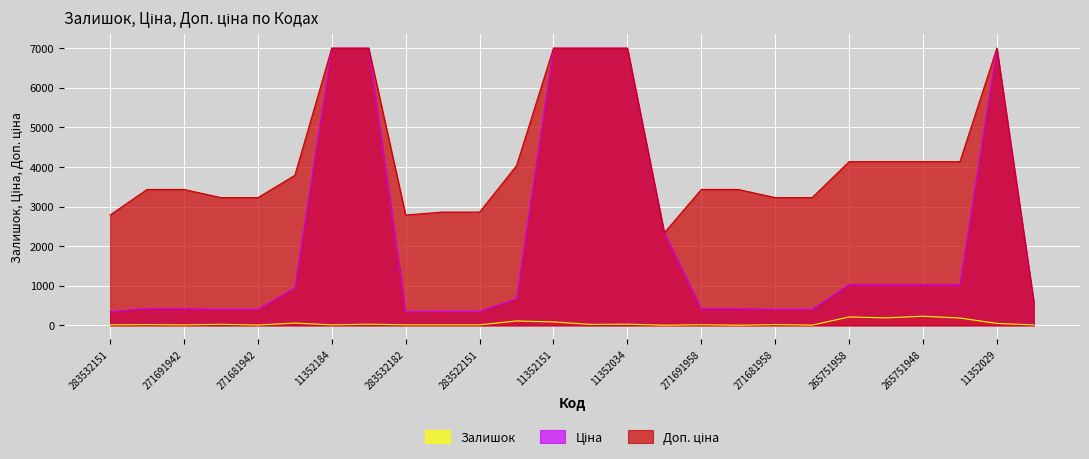

Is the value of Залишок at 271691948 greater than the value of Ціна at 11352036?

No